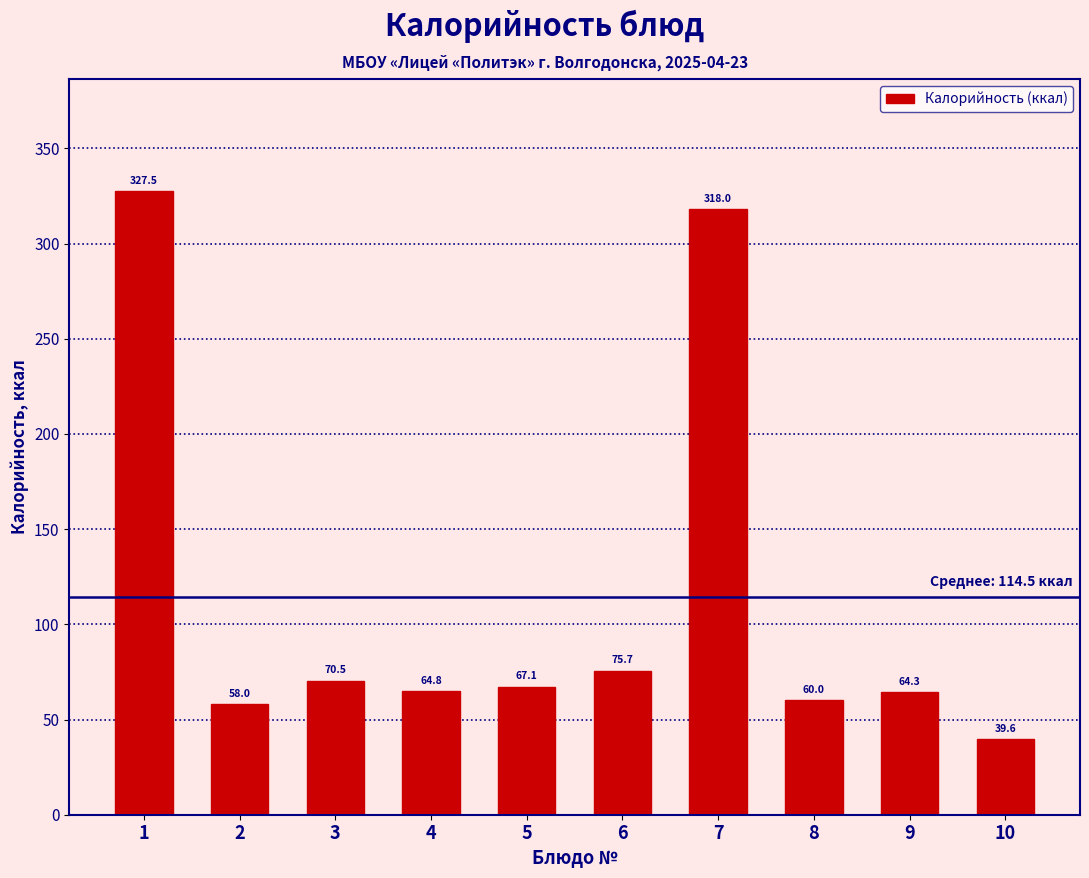

Reading right to left, list all the values displayed in this chart.

10=39.6	9=64.3	8=60.0	7=318.0	6=75.7	5=67.1	4=64.8	3=70.5	2=58.0	1=327.5